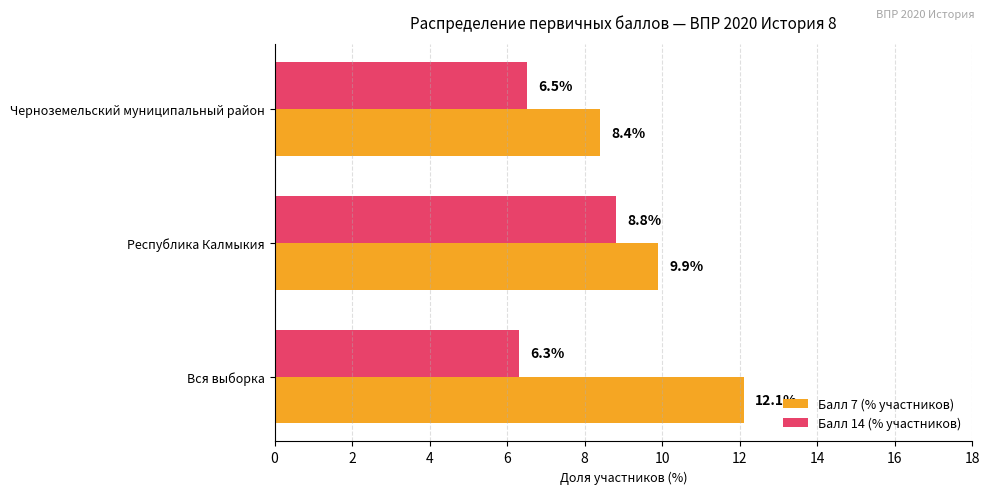

What is the lowest value of the Балл 7 (% участников) series?

8.4